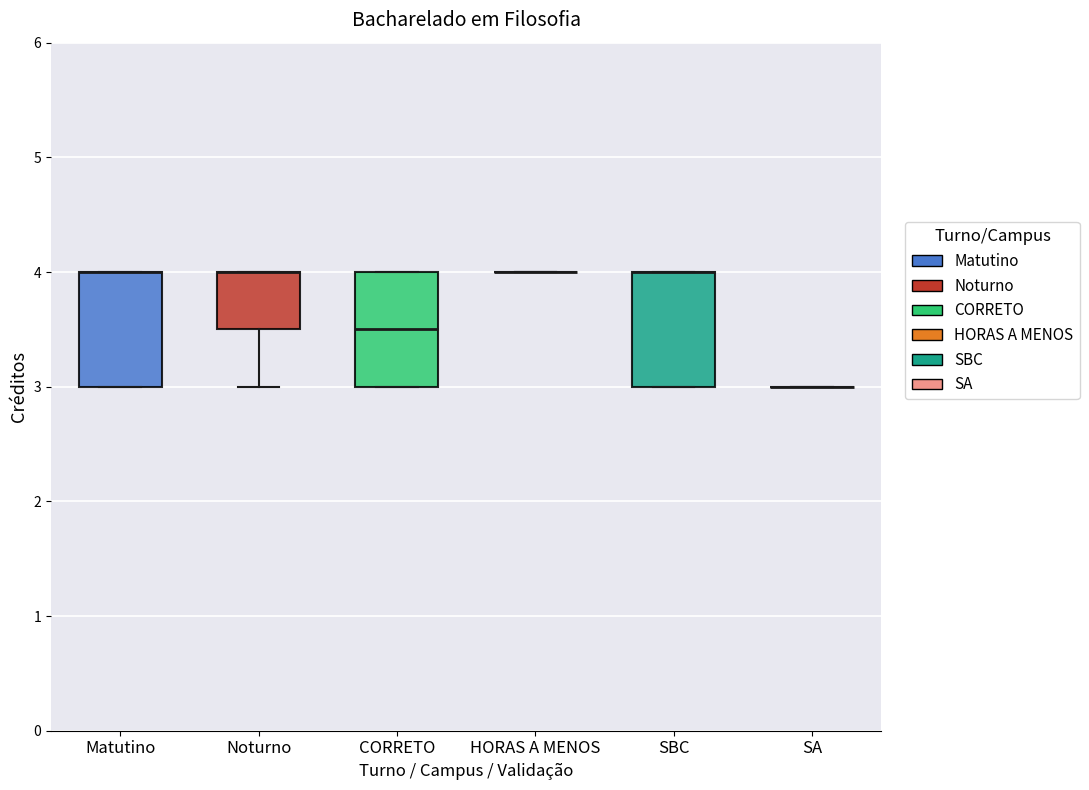

Reading left to right, transcribe this box plot: for each box, give where its median line is, the range the box spans, and where its two whiskers end, as read against the y-axis. The values are not printed on the chart, so give them approximately, as read against the axis.

Matutino: median 4.0 (drawn on the box's upper edge), box 3.0 to 4.0, whiskers 3.0 to 4.0
Noturno: median 4.0 (drawn on the box's upper edge), box 3.5 to 4.0, whiskers 3.0 to 4.0
CORRETO: median 3.5, box 3.0 to 4.0, whiskers 3.0 to 4.0
HORAS A MENOS: box collapsed to a line at 4.0, whiskers 4.0 to 4.0
SBC: median 4.0 (drawn on the box's upper edge), box 3.0 to 4.0, whiskers 3.0 to 4.0
SA: box collapsed to a line at 3.0, whiskers 3.0 to 3.0